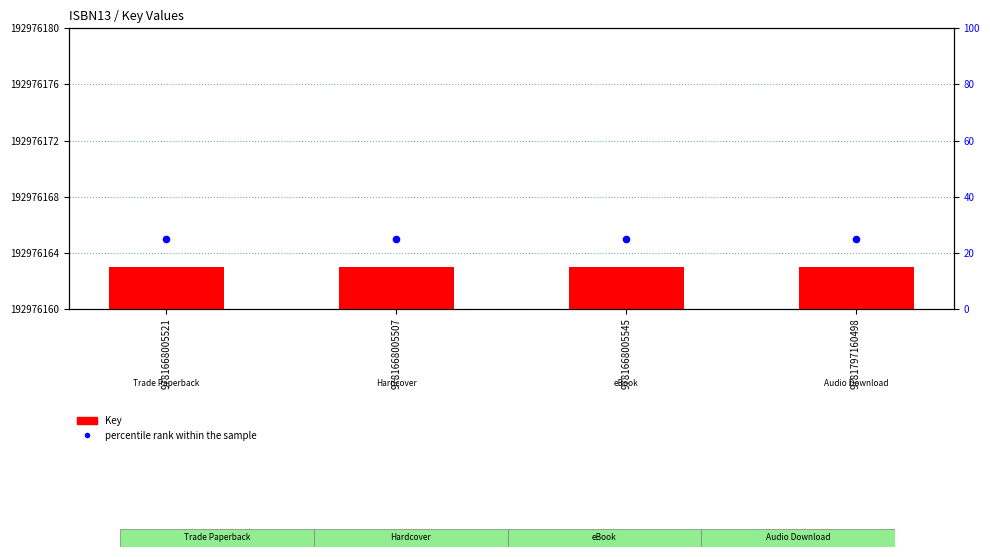

Which series reaches the minimum Y coordinate?

Key